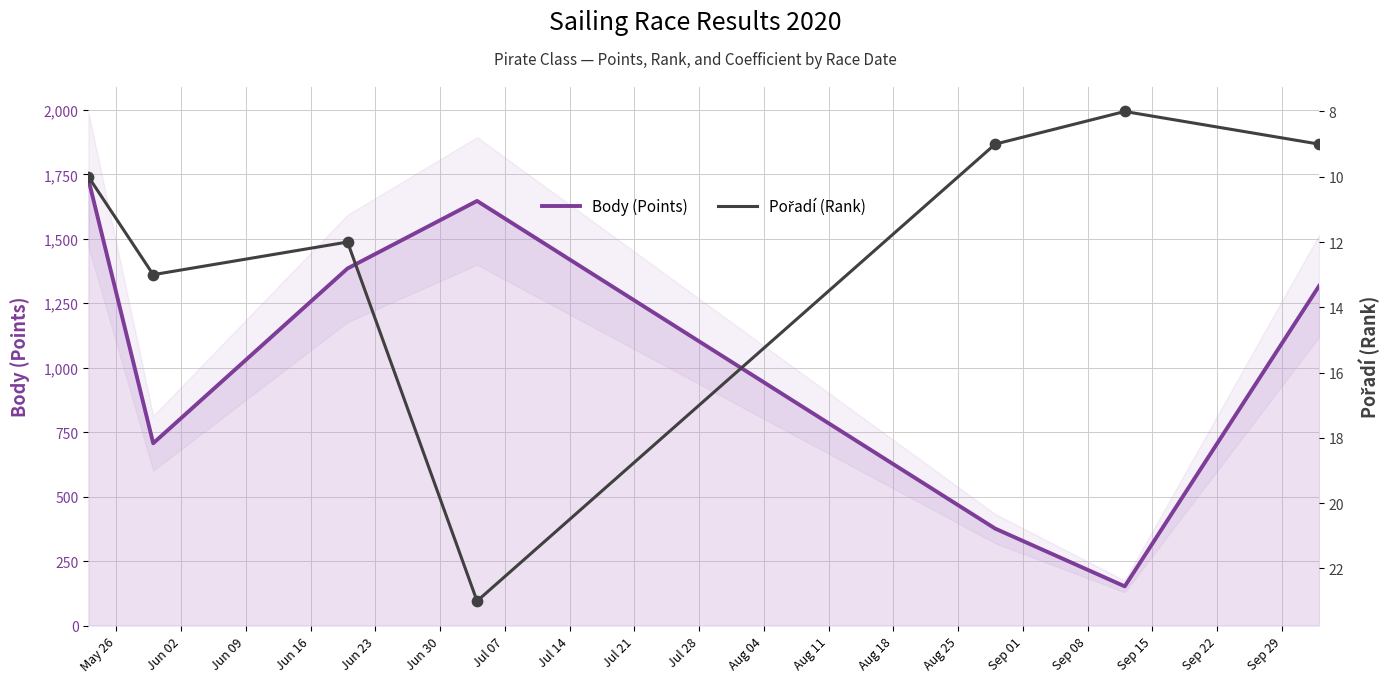

At which category is the sum across all series the highest?

May 26